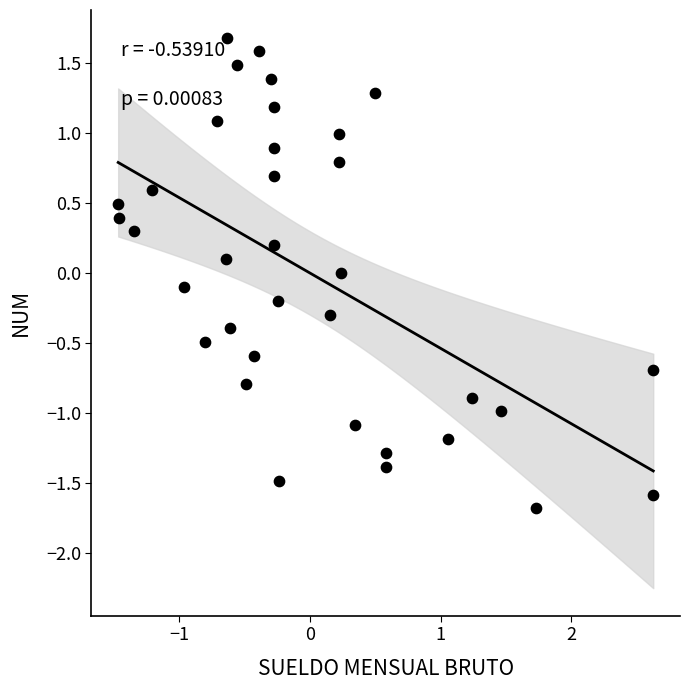

What is the range of X values (max minus min)?

4.1